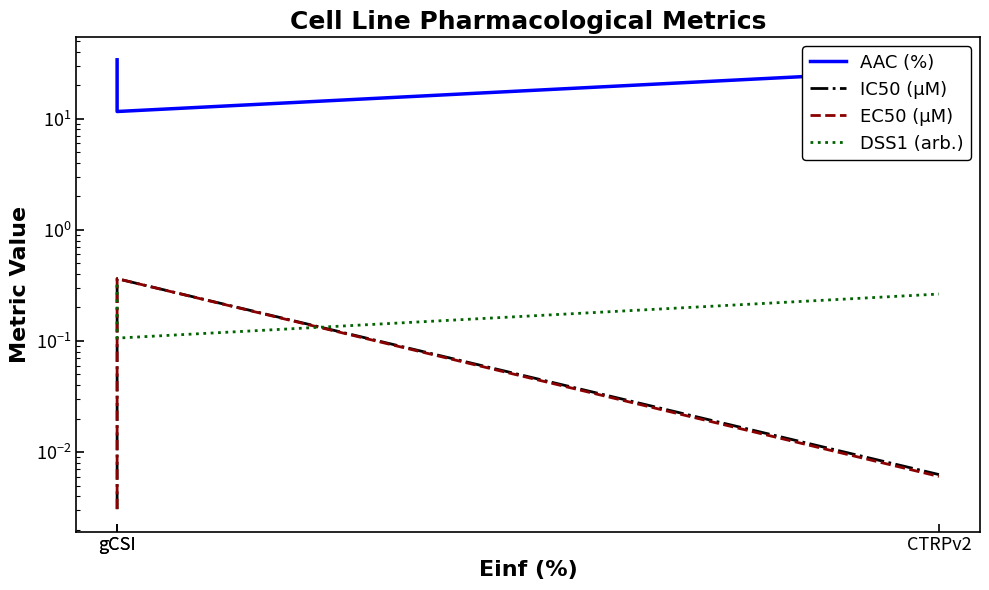

At how many categories does at least one series exceed 32?

1